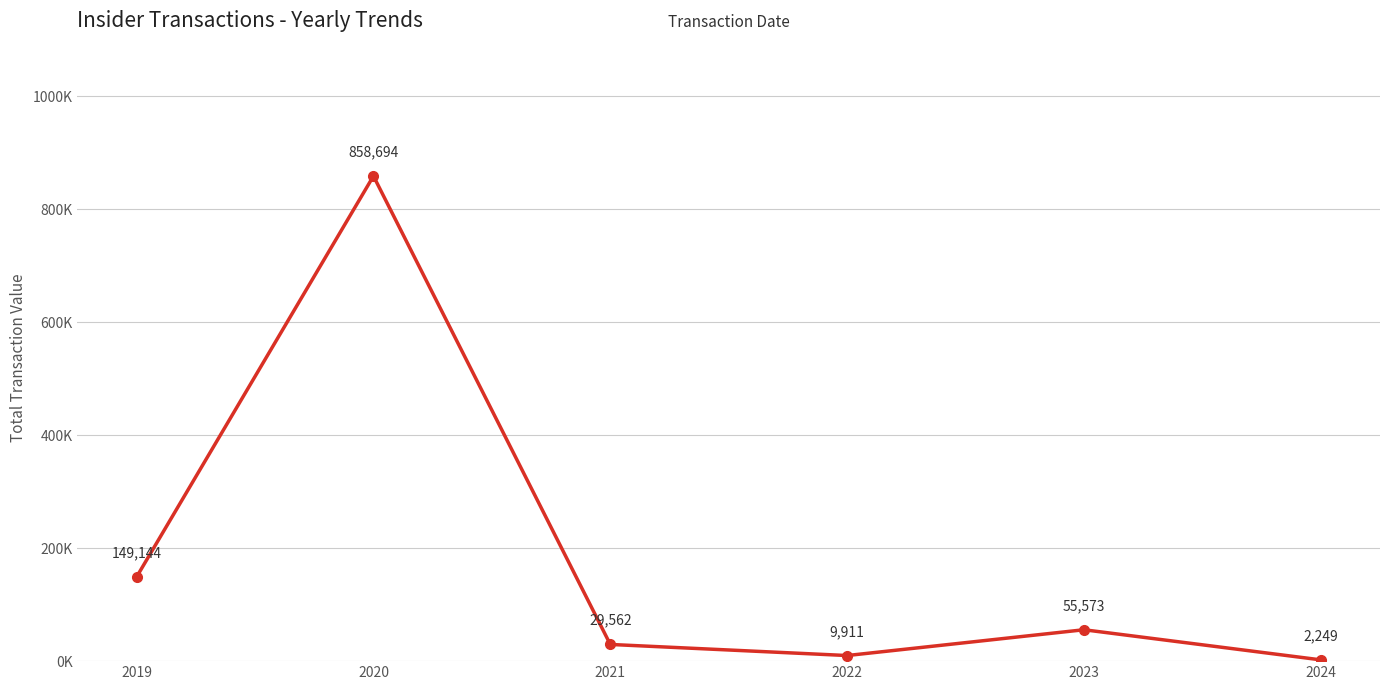

What is the difference between the maximum and minimum values?

856445